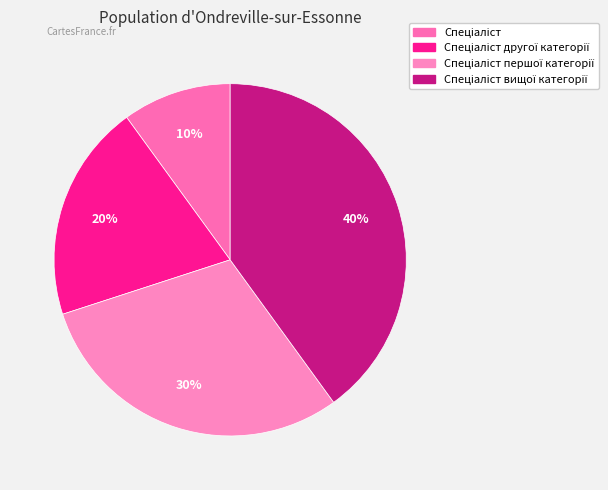

How many segments does this pie chart have?

4